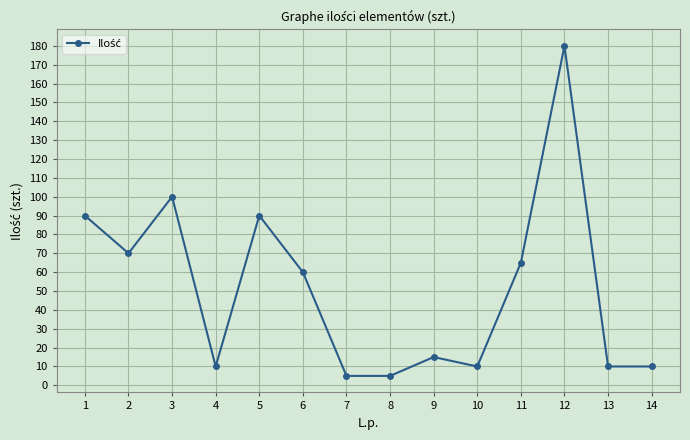

Reading right to left, what are all the values shown in this chart?

14=10	13=10	12=180	11=65	10=10	9=15	8=5	7=5	6=60	5=90	4=10	3=100	2=70	1=90